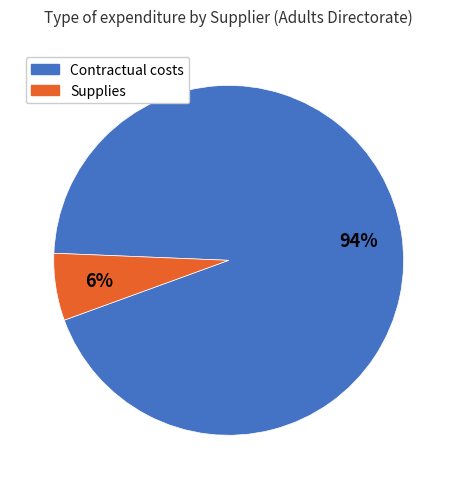

Does any single category account for the majority?

Yes